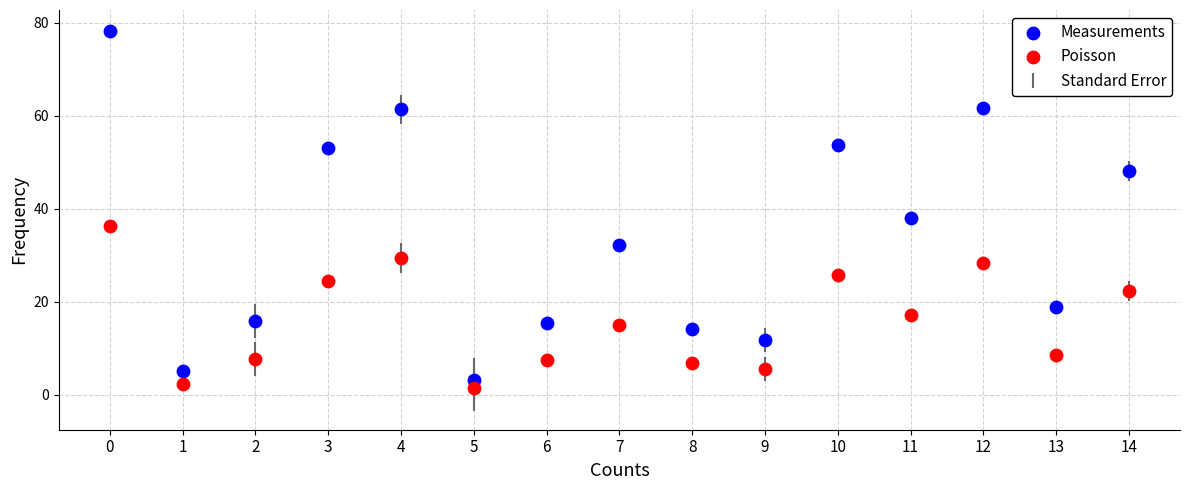

Which series reaches the maximum Y coordinate?

Measurements